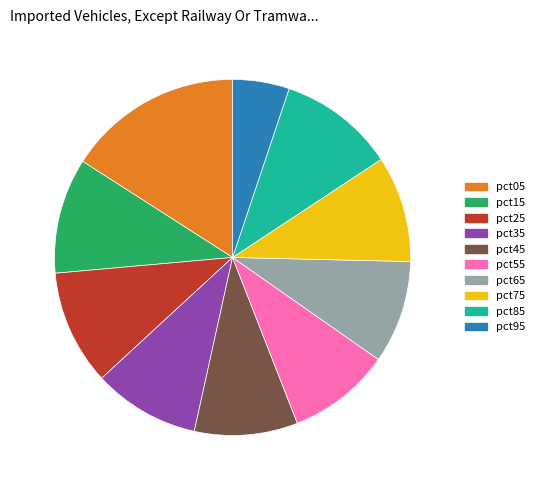

Which slice is the smallest?

pct95